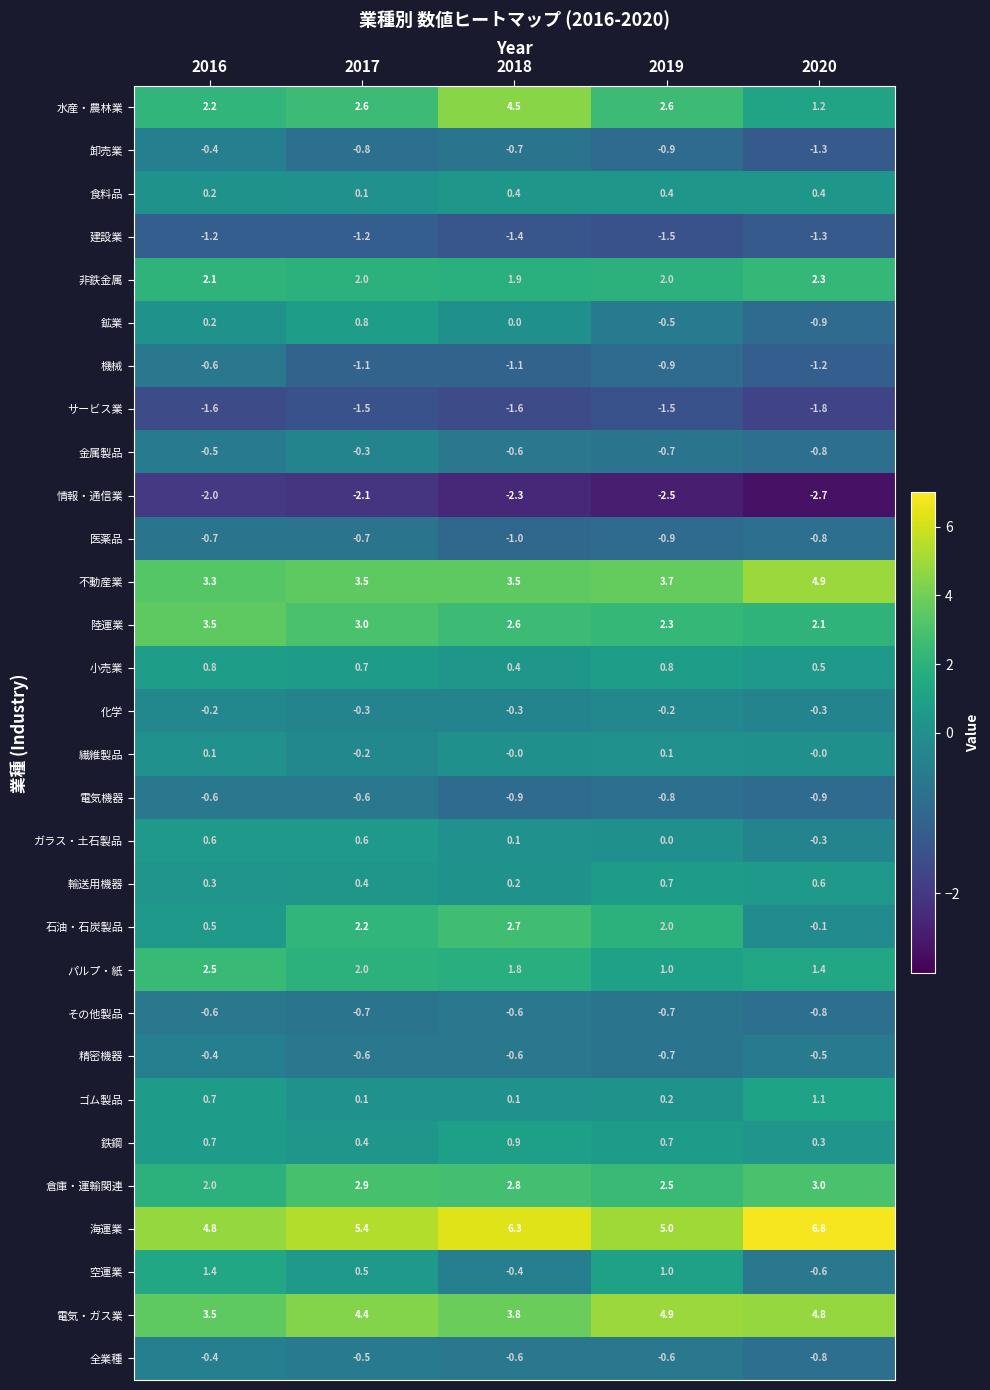

What is the average value of the 金属製品 series?

-0.6